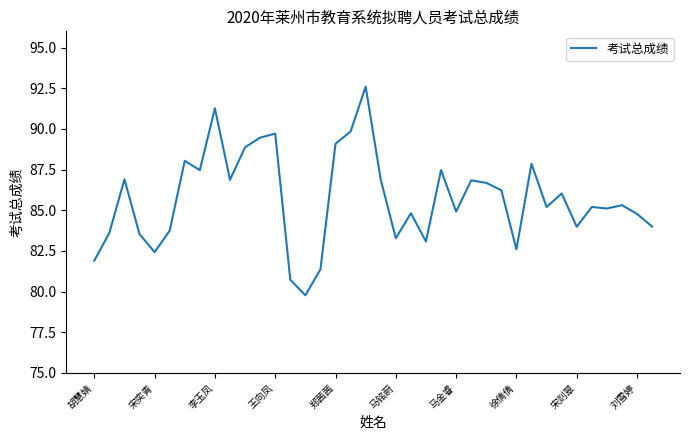

What is the minimum value shown in the chart?

79.8